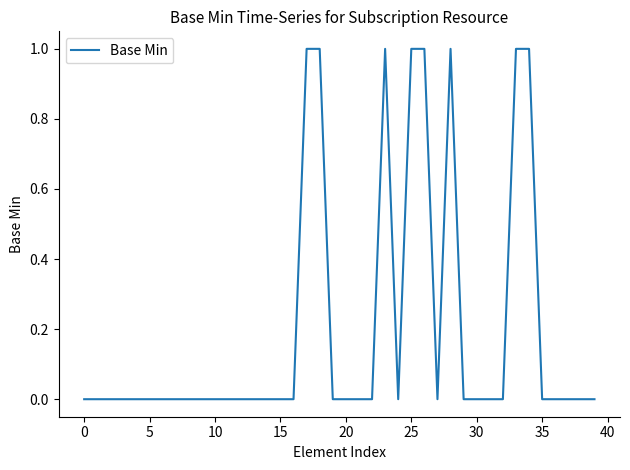

How many points are lower than both their immediate neighbors (excluding endpoints)?

2